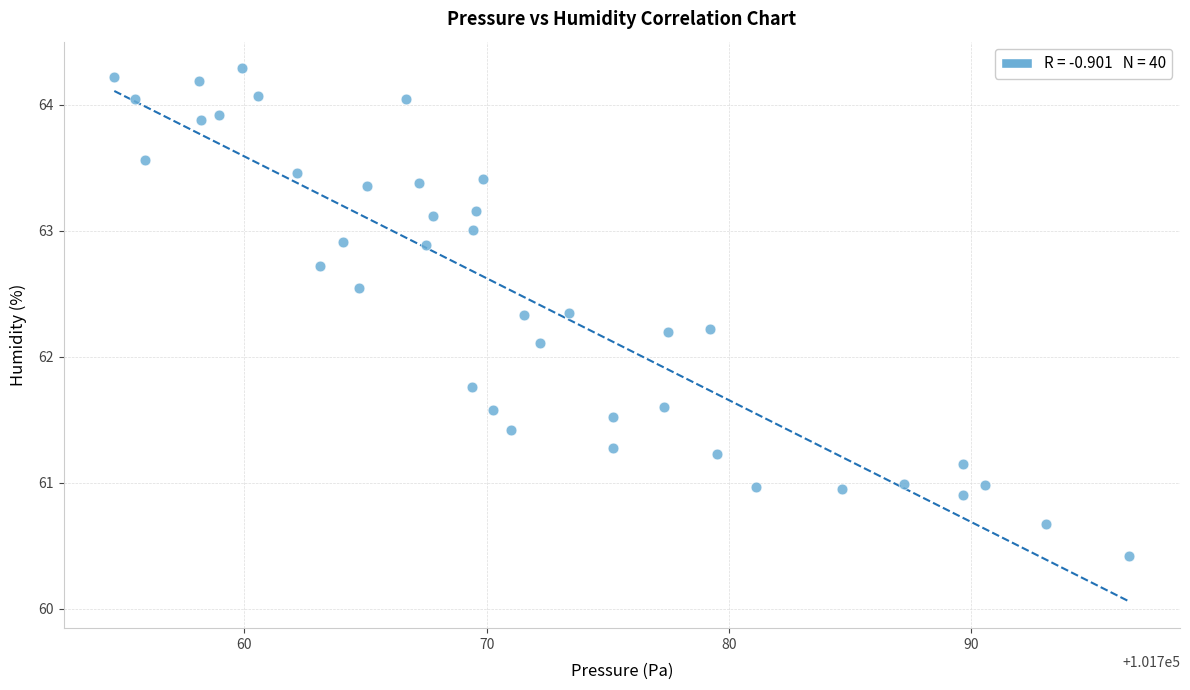

What Y value in the scatter plot is closest to 62?

62.1